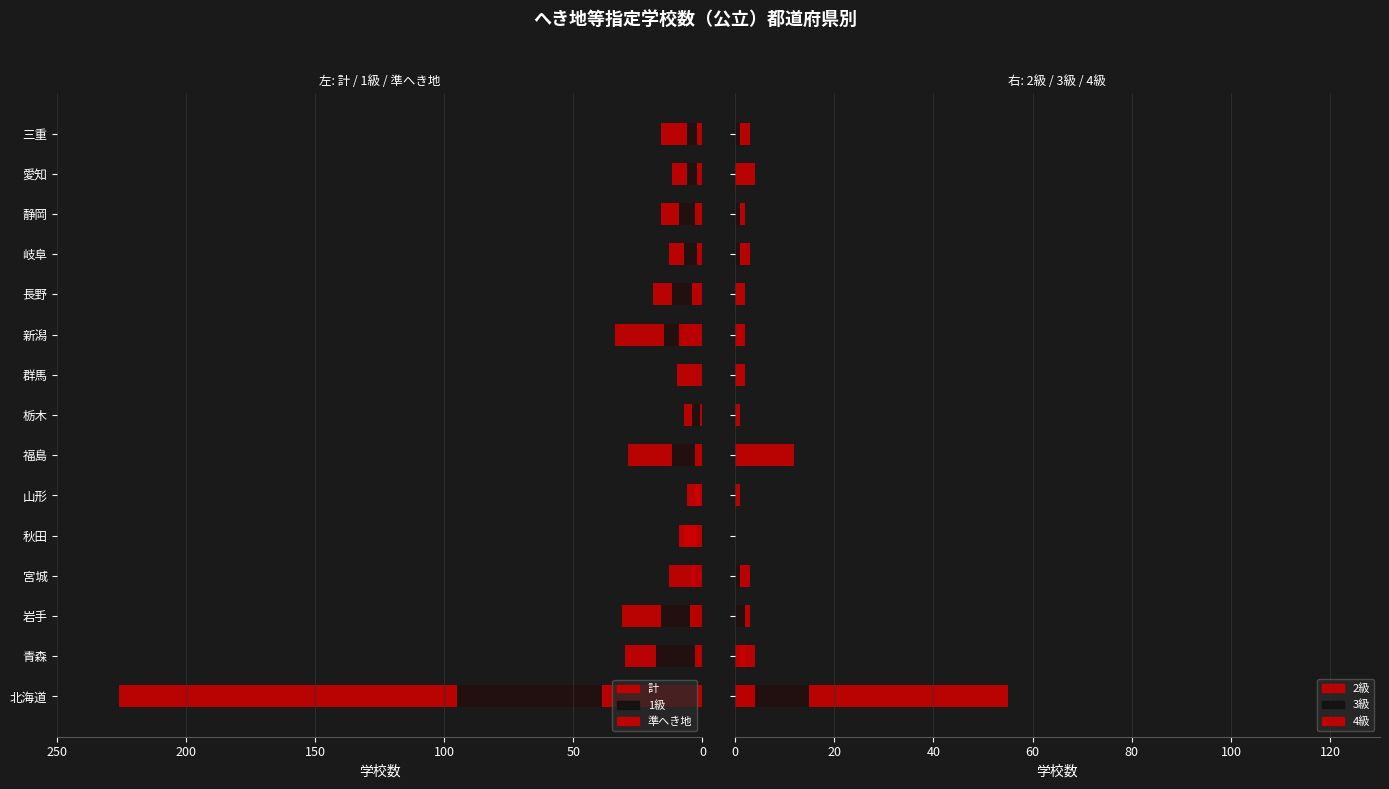

What is the average value of the 準へき地 series?

6